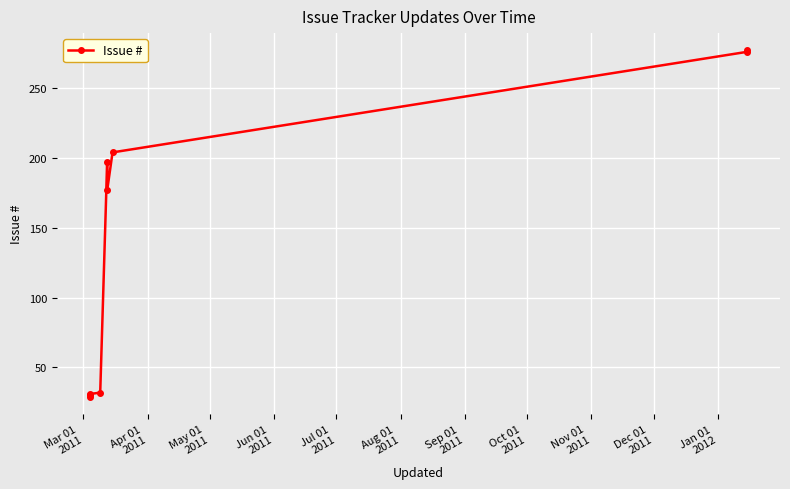

What is the difference between the maximum and minimum values?

248